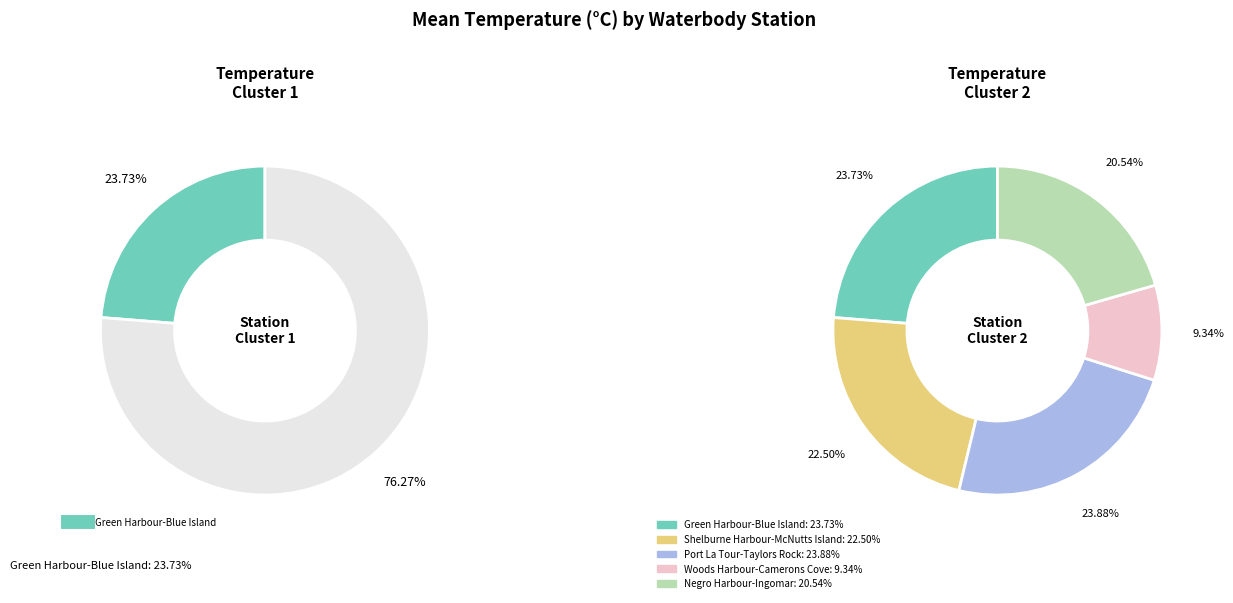

To the nearest percent, what is the difference between the Shelburne Harbour-McNutts Island and Negro Harbour-Ingomar slice percentages?

2%